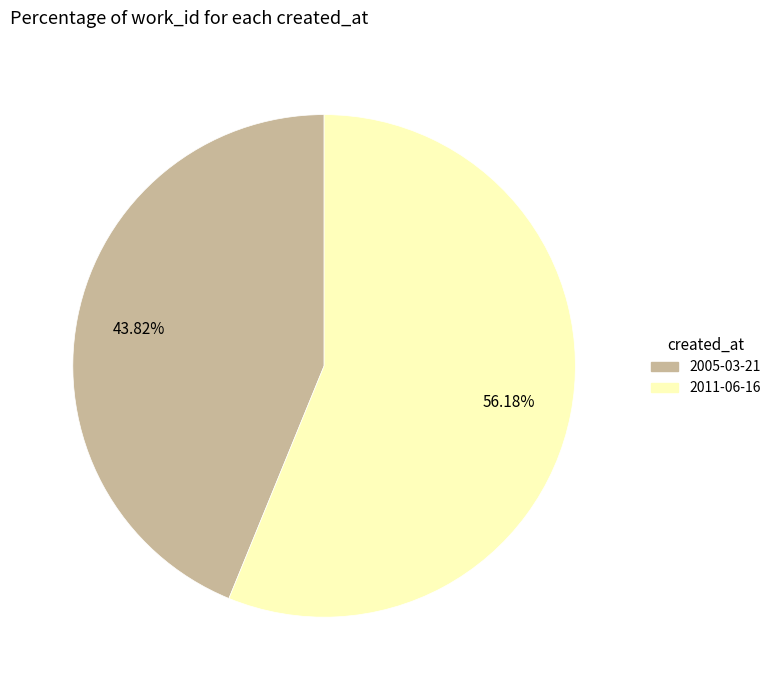

Rank the categories by value from lowest to highest.

2005-03-21, 2011-06-16